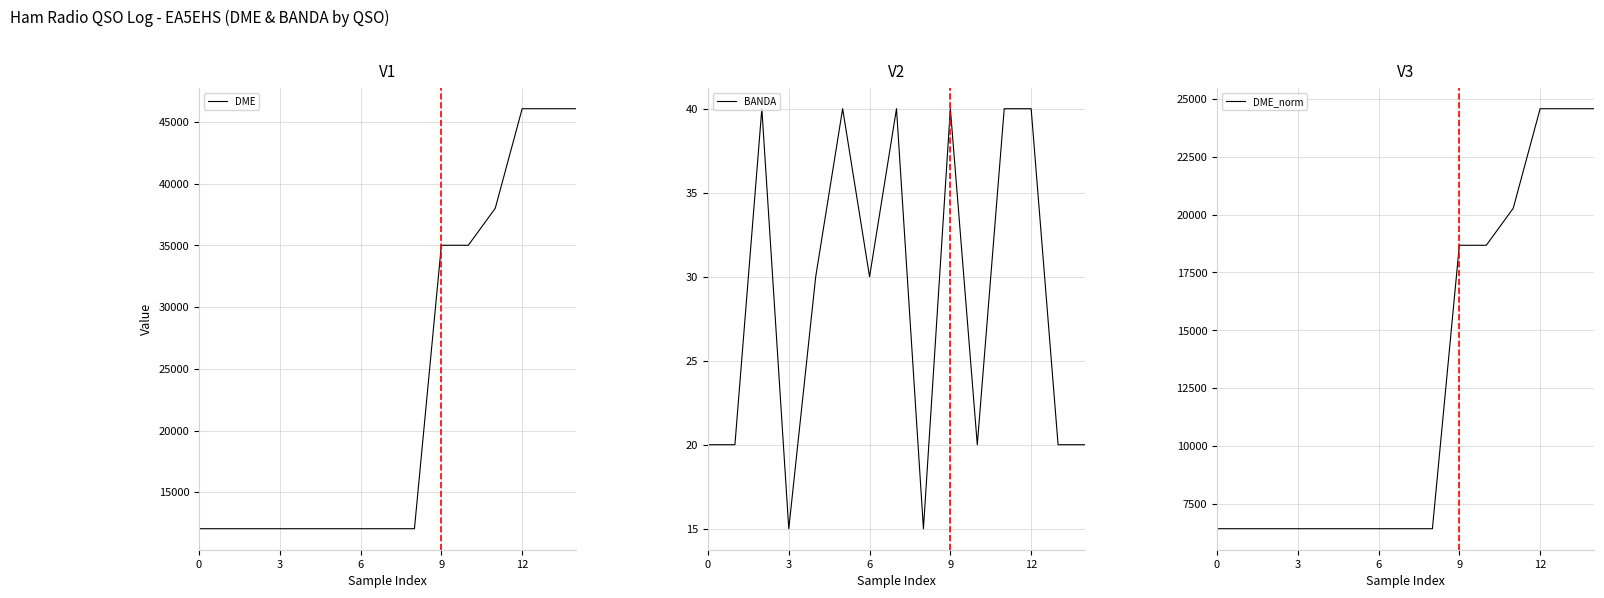

Where is DME nearest to the value 29061?

9